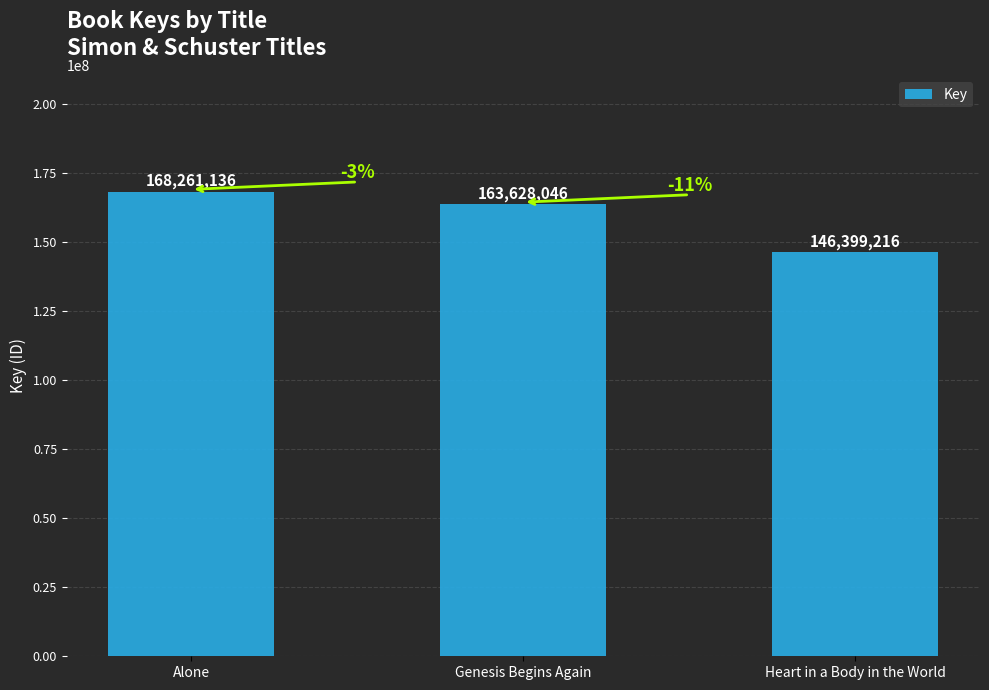

How many categories are shown in the chart?

3